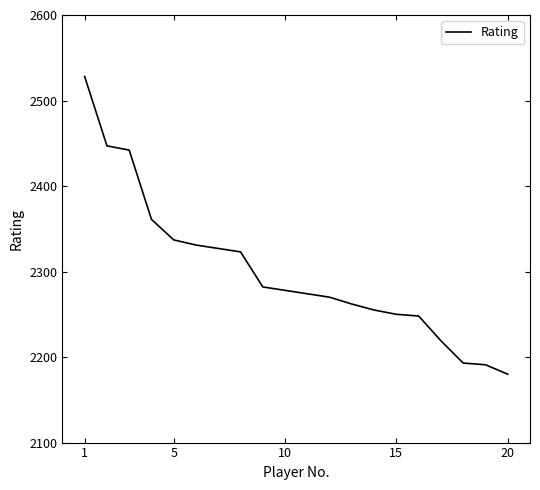

What is the smallest value displayed?

2180